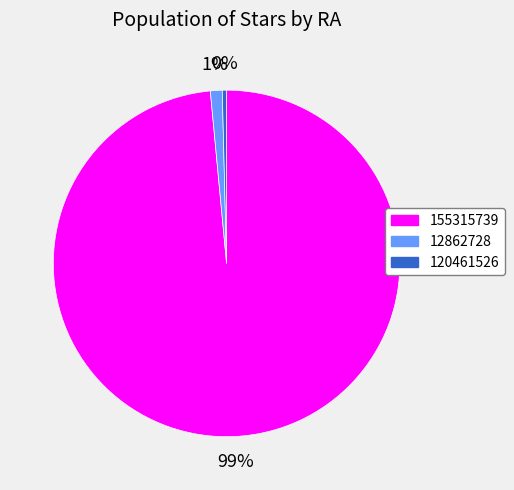

True or false: 155315739 accounts for 99% of the total.

True